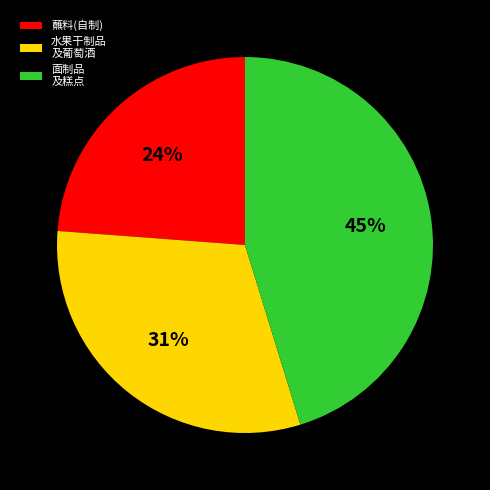

Combined, do 面制品 及糕点 and 蘸料(自制) account for over 50%?

Yes